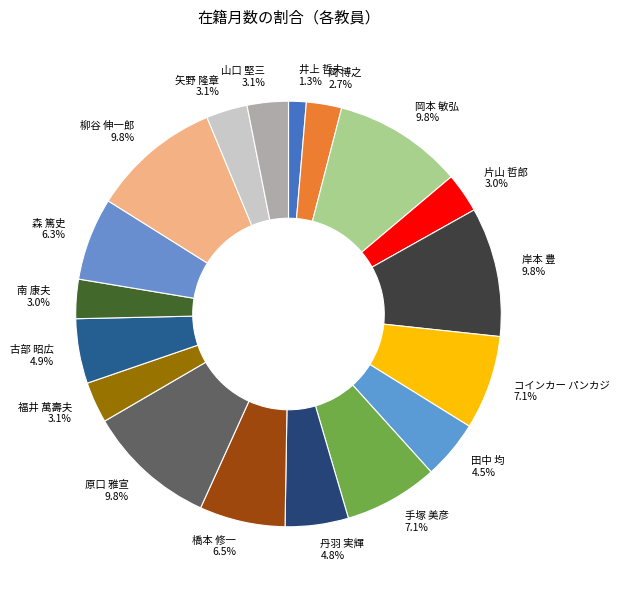

To the nearest percent, what is the combined percentage of 矢野 隆章 and 森 篤史?

9%